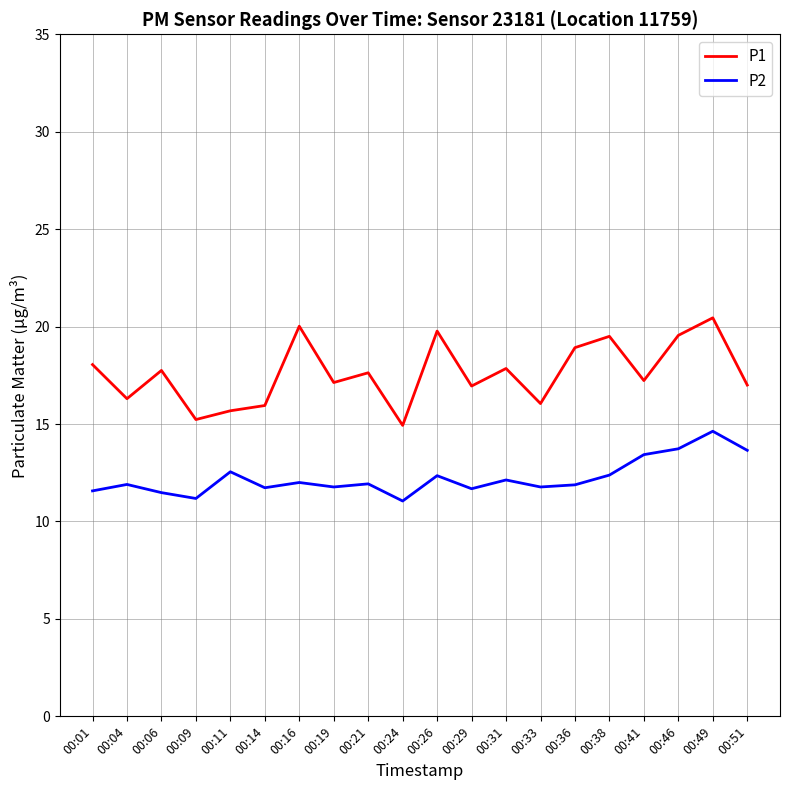

Which category has the highest value across all series?

00:49